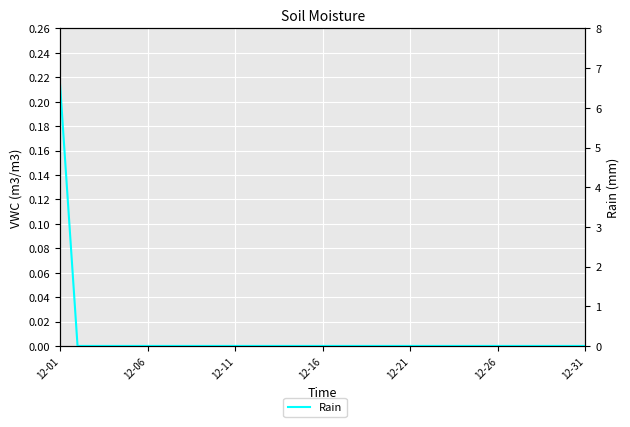

What is the difference between the maximum and minimum values?

6.6